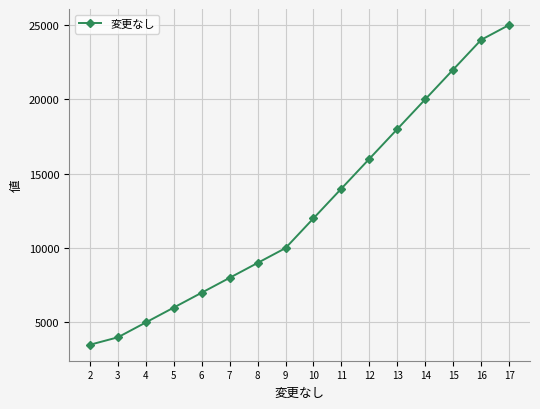

What is the value of the 4th point from the left?

6000